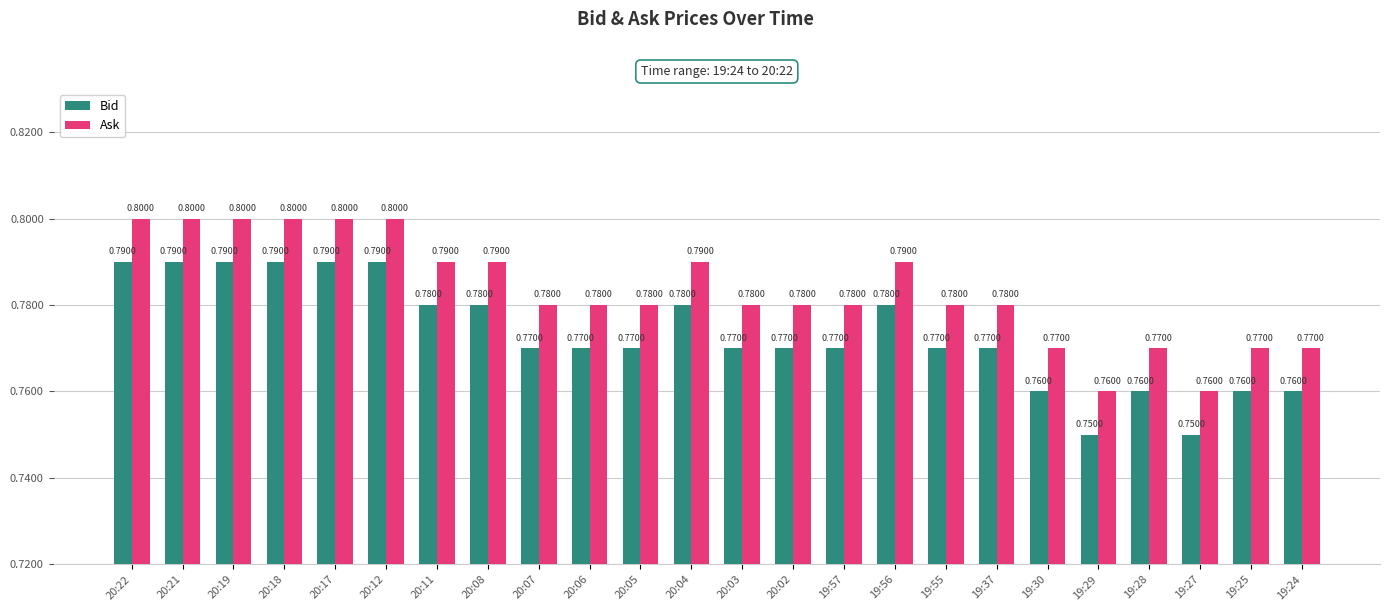

How many groups of bars are there?

24